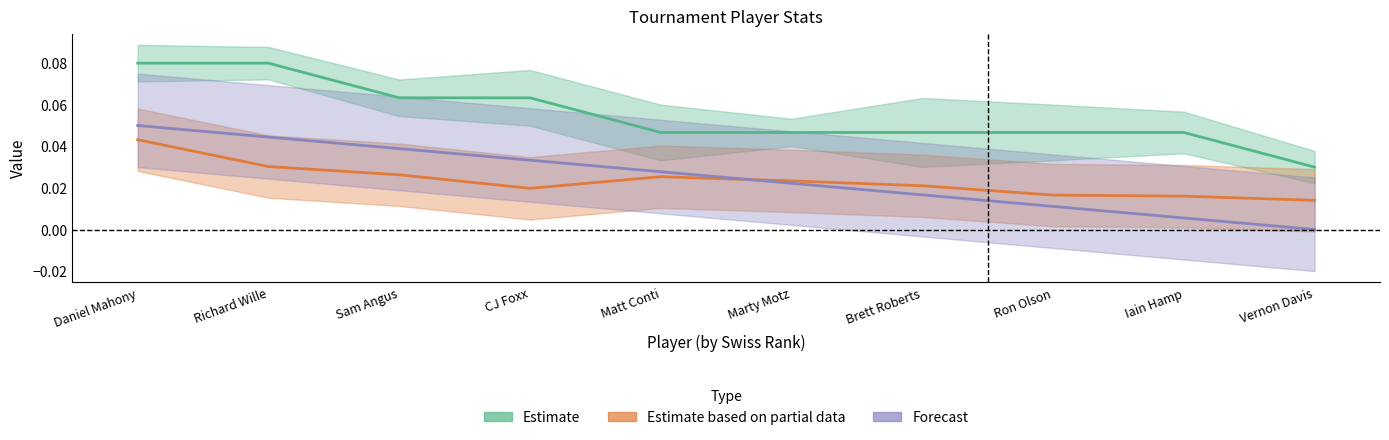

What is the label of the 1st point from the right?

Vernon Davis